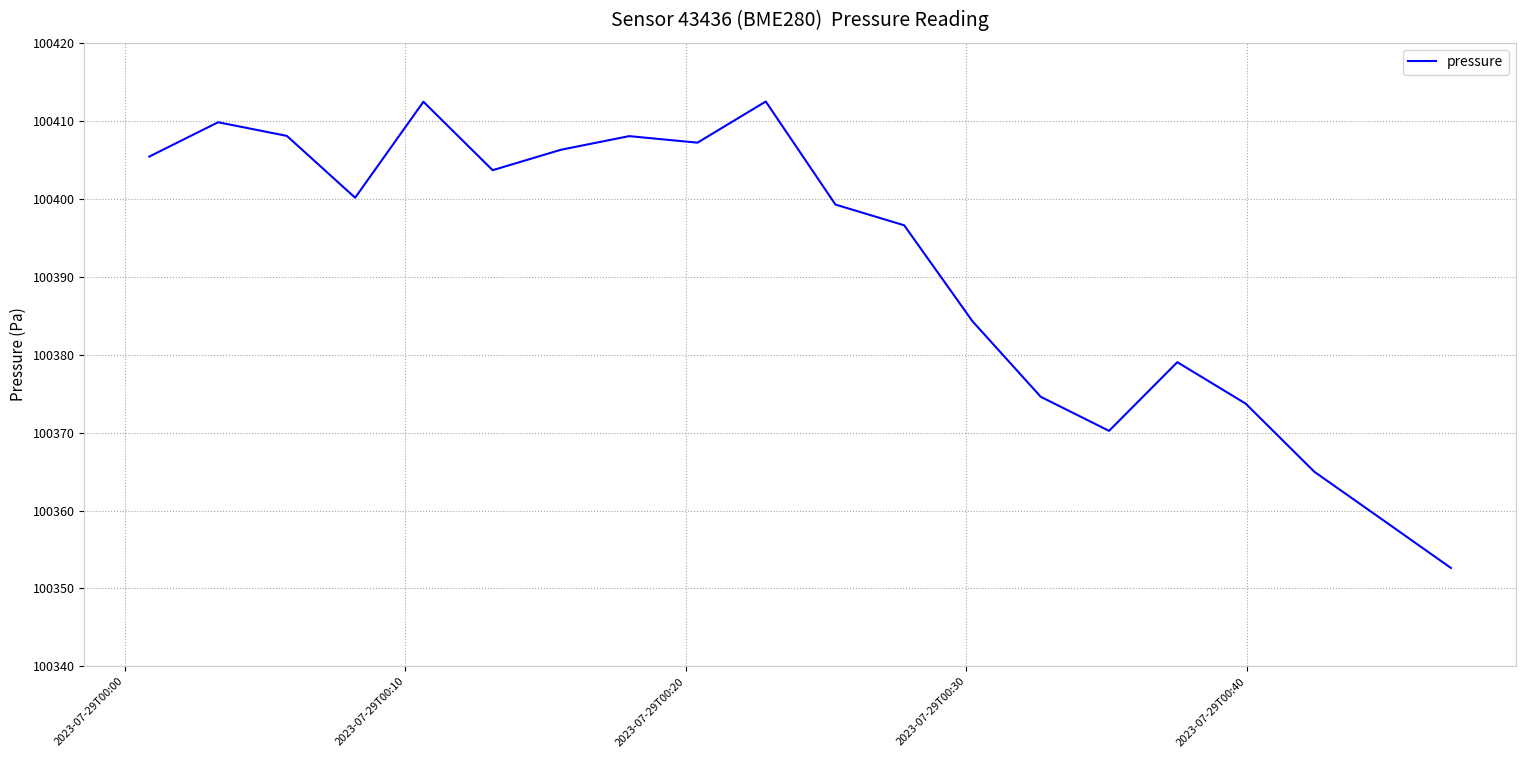

What is the maximum value shown in the chart?

100412.5